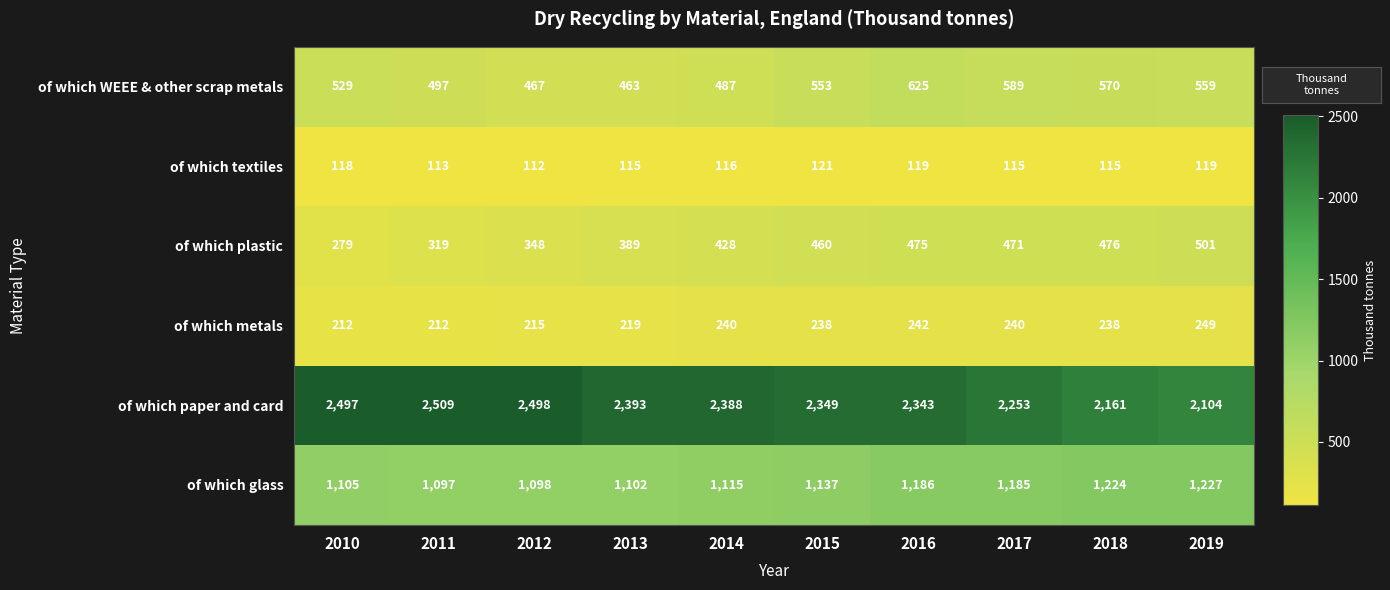

What is the approximate value of of which WEEE & other scrap metals at 2010, to the nearest 50?

550